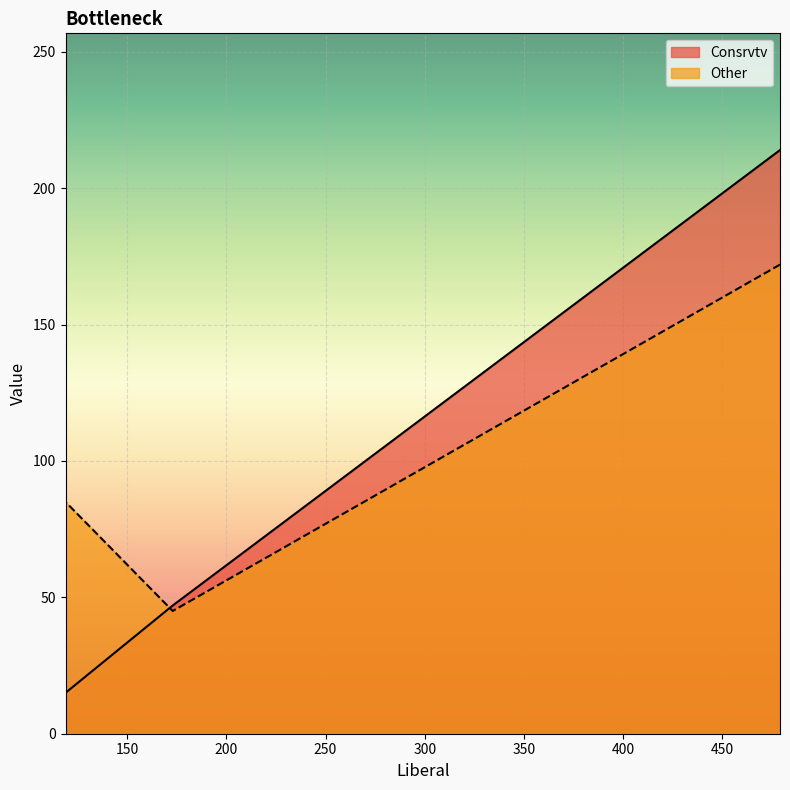

Which has a higher value, 173 or 119?

173